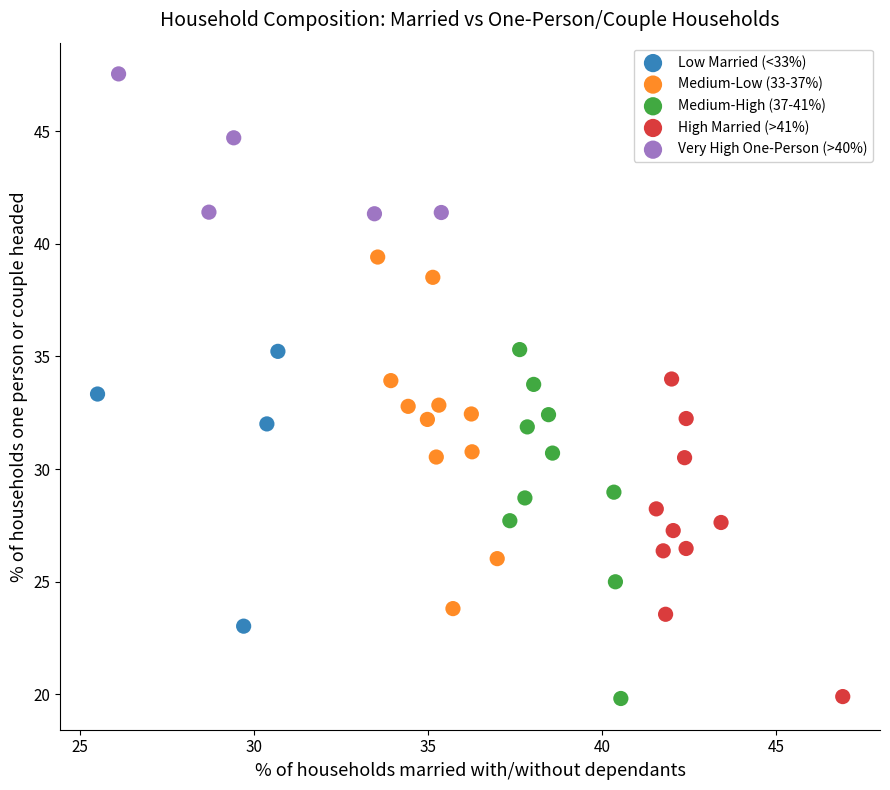

Which series reaches the maximum Y coordinate?

Very High One-Person (>40%)